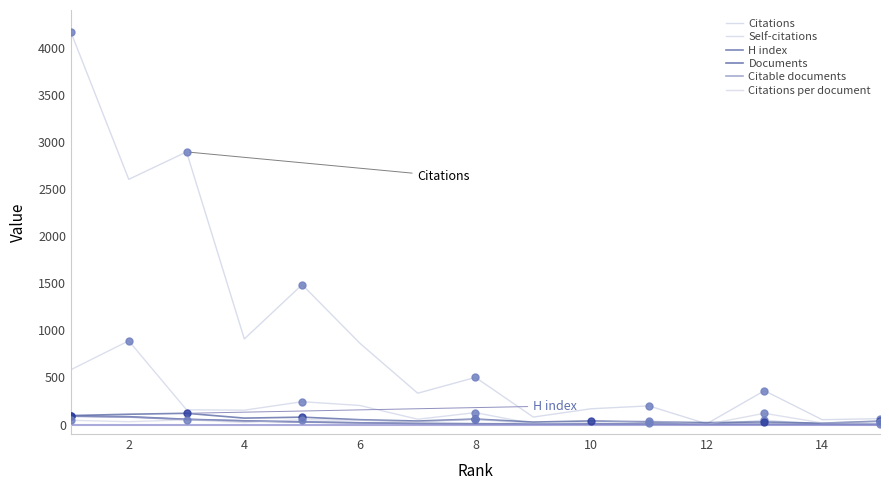

Which category has the highest value in the Self-citations series?

2